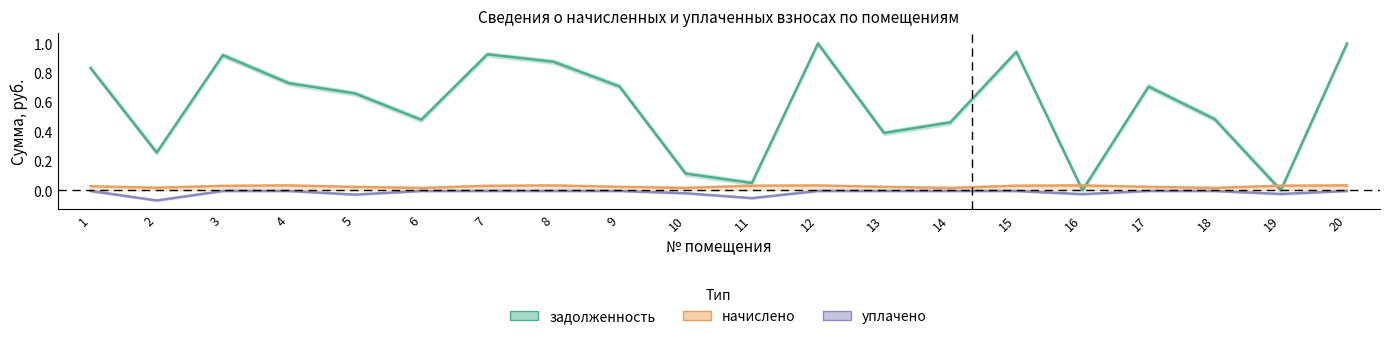

Which series has the largest total across all categories?

задолженность